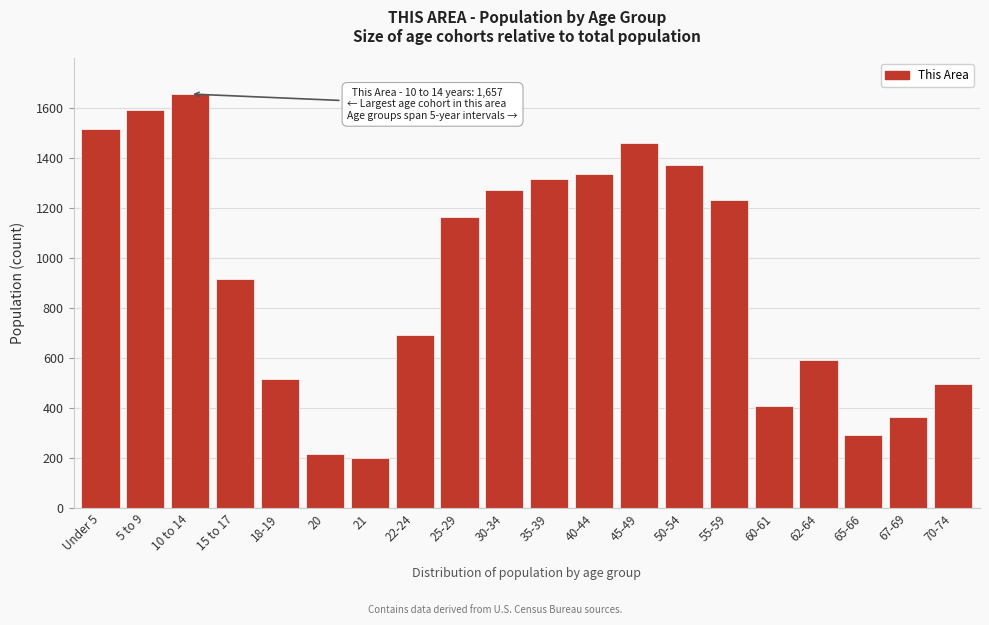

Reading left to right, list all the values displayed in this chart.

1519	1592	1657	917	518	217	200	691	1166	1275	1319	1337	1462	1372	1232	410	591	292	366	495